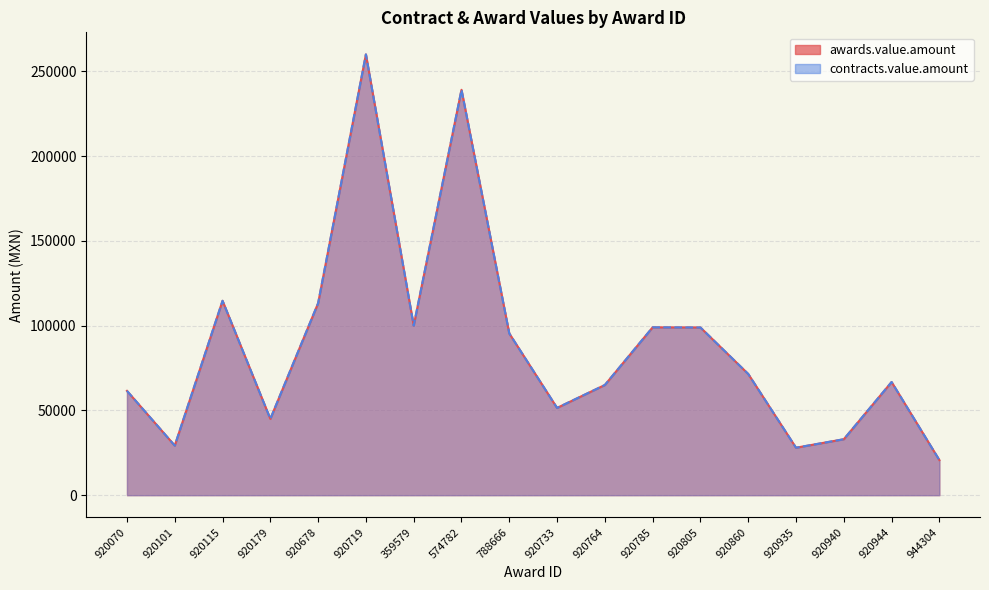

Reading right to left, transcribe all the data shown in this chart.

awards.value.amount: 20689.6	66751.2	33000.0	28000.0	71500.0	98910.0	99000.0	65000.0	51475.4	95404.3	239112.3	100000.0	260000.0	113254.0	45000.0	114655.2	29243.2	61526.9
contracts.value.amount: 20689.6	66751.2	33000.0	28000.0	71500.0	98910.0	99000.0	65000.0	51475.4	95404.3	239112.3	100000.0	260000.0	113254.0	45000.0	114655.2	29243.2	61526.9